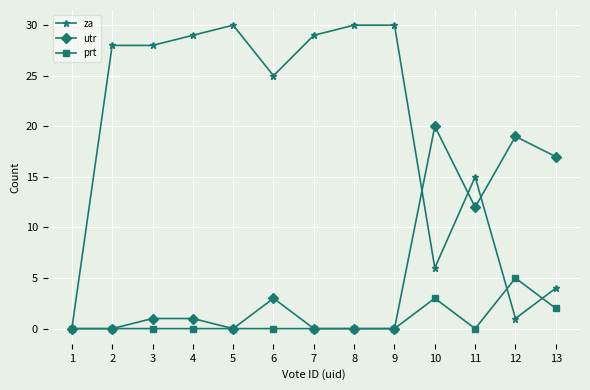

True or false: za has a value of 7 at 11.

False